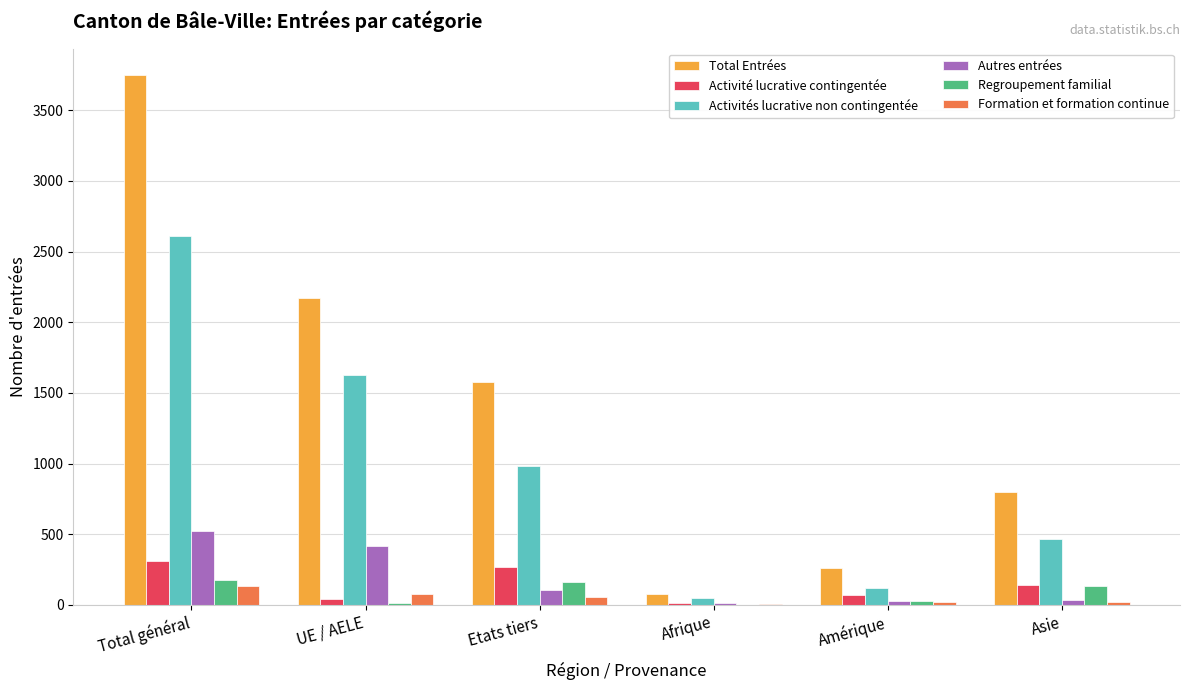

What is the difference between the Regroupement familial values at Afrique and Etats tiers?

162